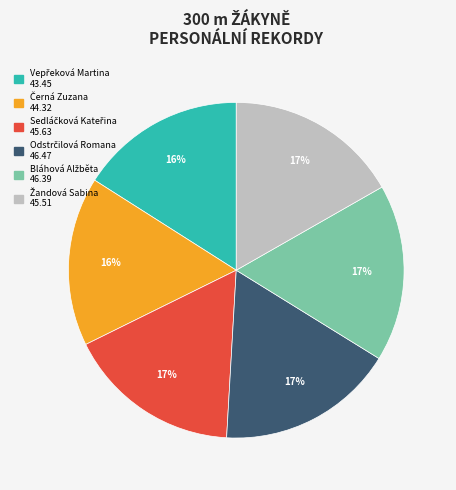

Is there any slice that represents more than half of the pie?

No